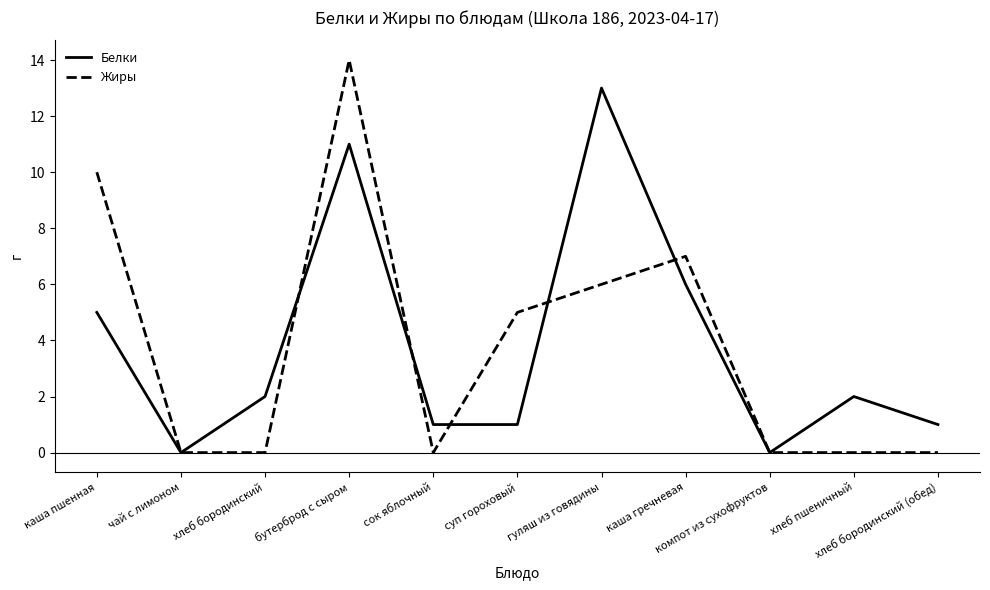

What position from the left is сок яблочный?

5